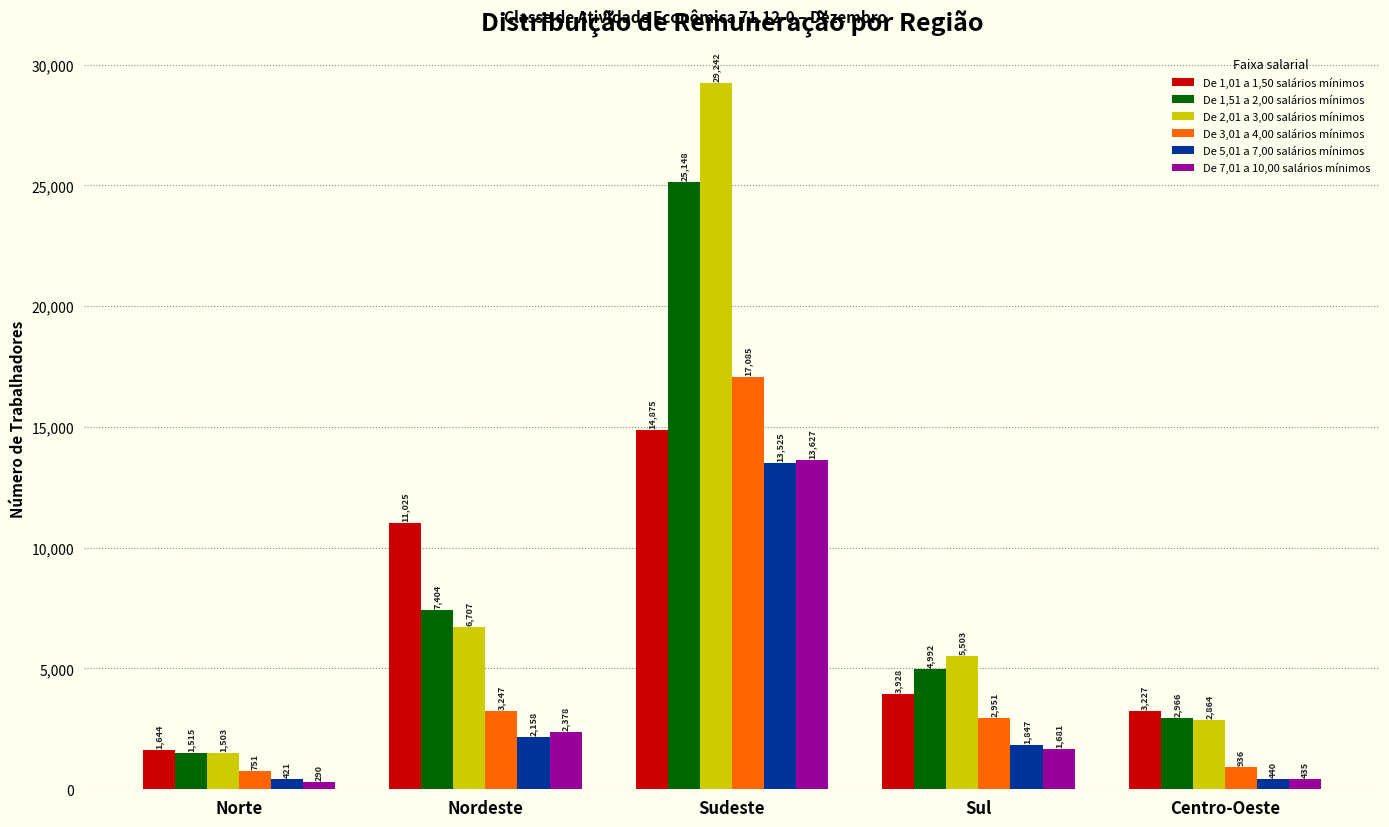

What position from the left is Norte?

1